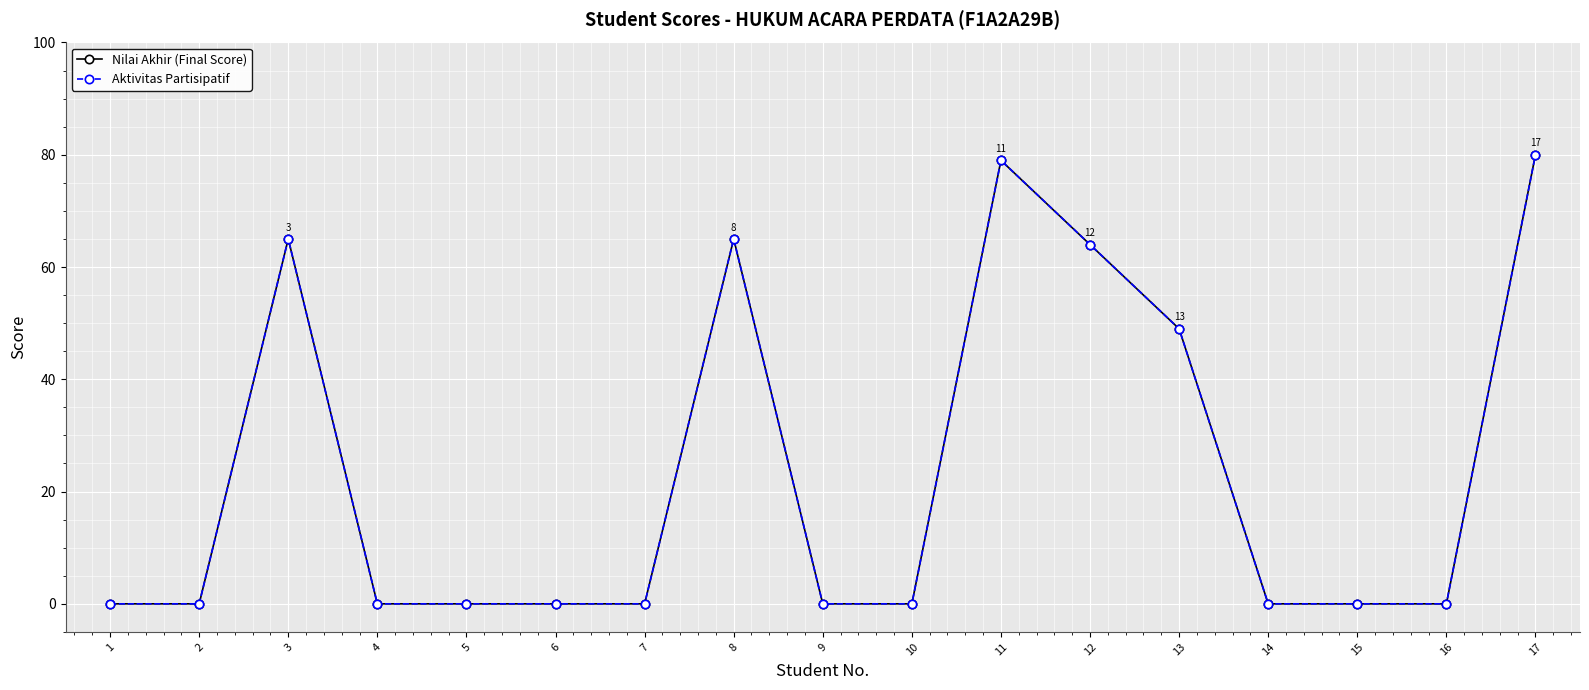

At which label does Nilai Akhir (Final Score) reach its minimum?

1